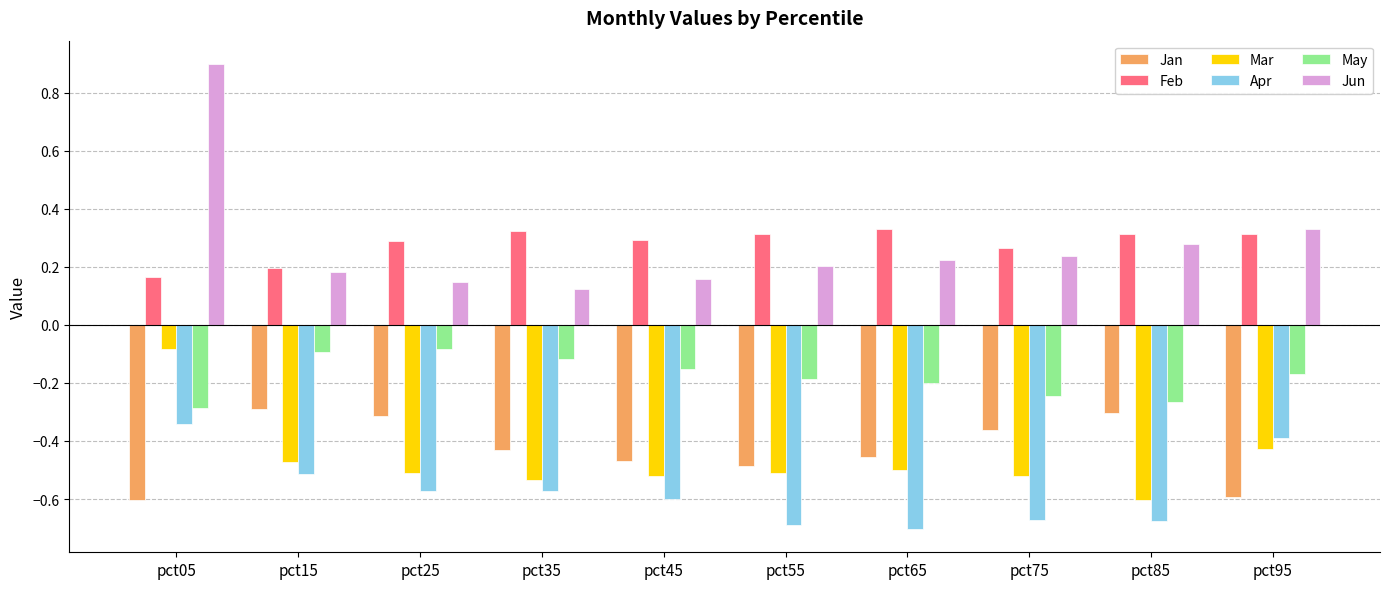

Count the Feb values in the range 0 to 1.

10